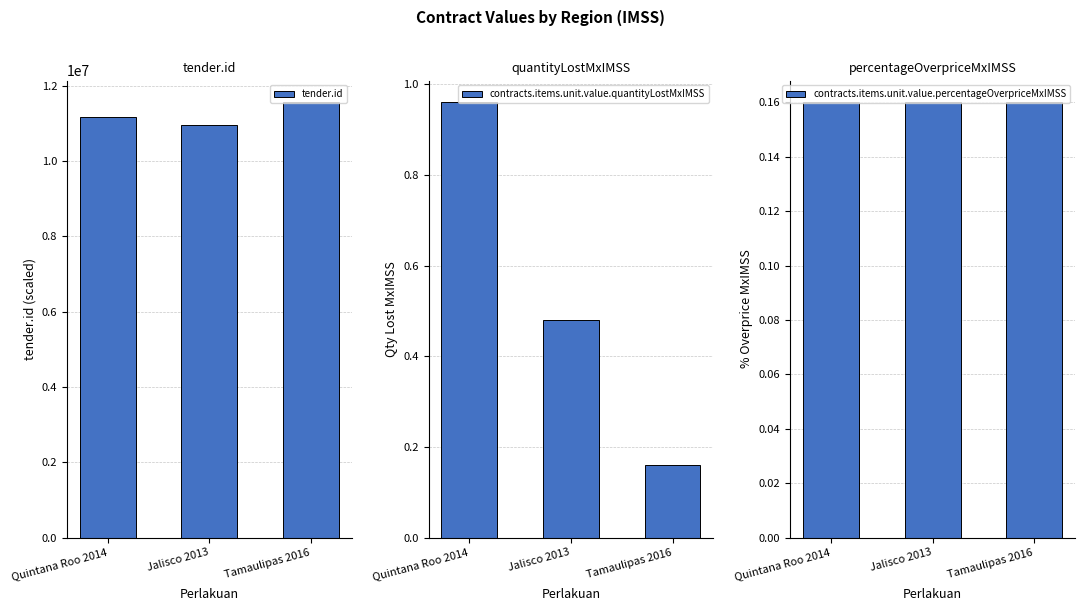

Reading left to right, extract all data points from this chart.

tender.id: 11155996.0	10963389.0	11554588.0
contracts.items.unit.value.quantityLostMxIMSS: 1.0	0.5	0.2
contracts.items.unit.value.percentageOverpriceMxIMSS: 0.2	0.2	0.2